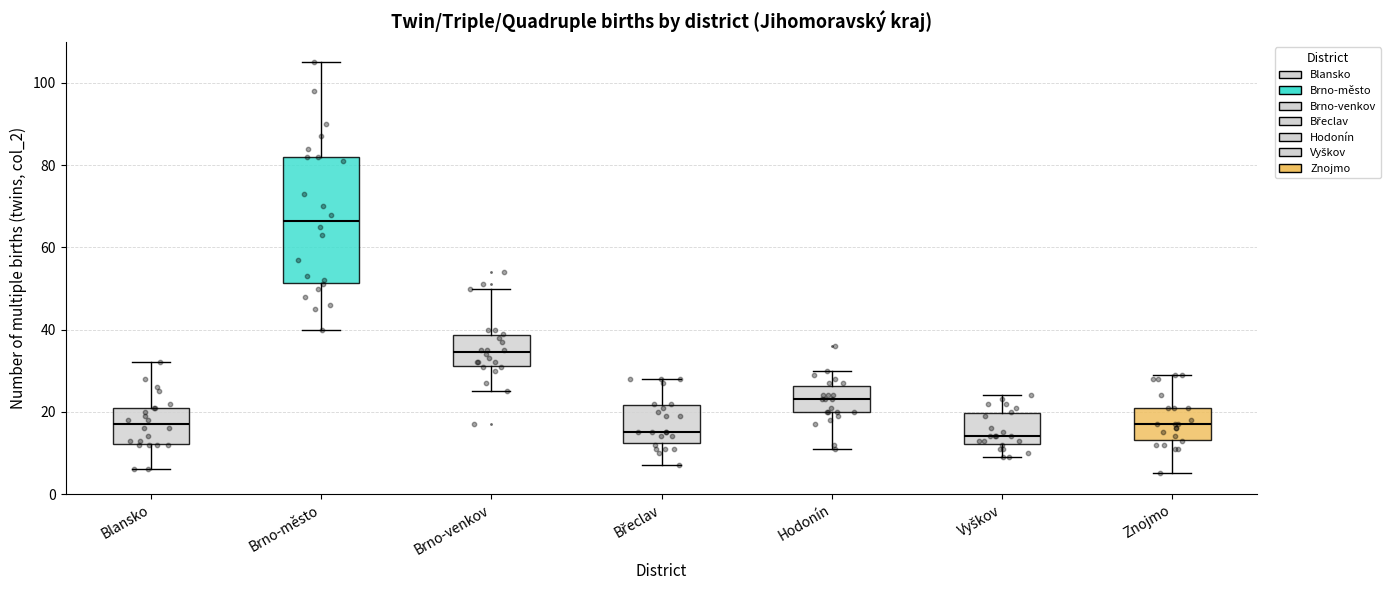

Reading left to right, read every box against the y-axis: the position of its median line, the range the box covers, and the ends of its whiskers. The values are not printed on the chart, so give them approximately, as read against the axis.

Blansko: median 18, box 12 to 22, whiskers 6 to 32
Brno-město: median 66, box 52 to 82, whiskers 40 to 106
Brno-venkov: median 34, box 32 to 38, whiskers 26 to 50
Břeclav: median 16, box 12 to 22, whiskers 8 to 28
Hodonín: median 24, box 20 to 26, whiskers 12 to 30
Vyškov: median 14, box 12 to 20, whiskers 10 to 24
Znojmo: median 18, box 14 to 22, whiskers 6 to 30